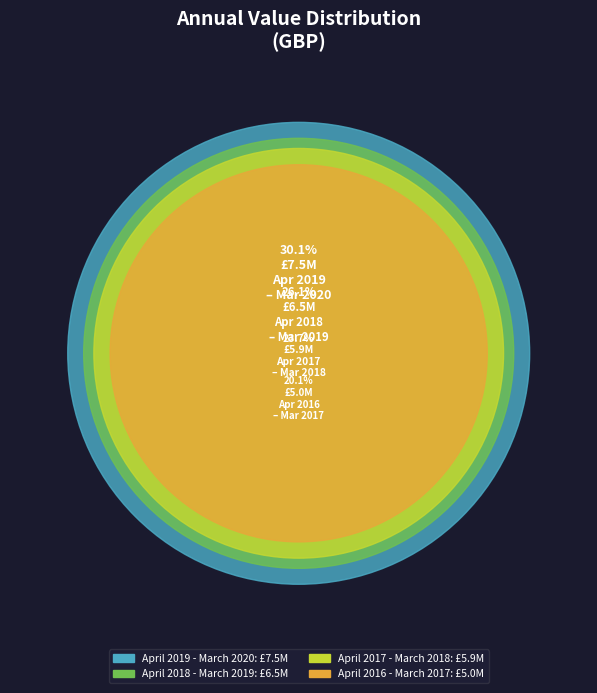

Count the number of slices in the pie.

4